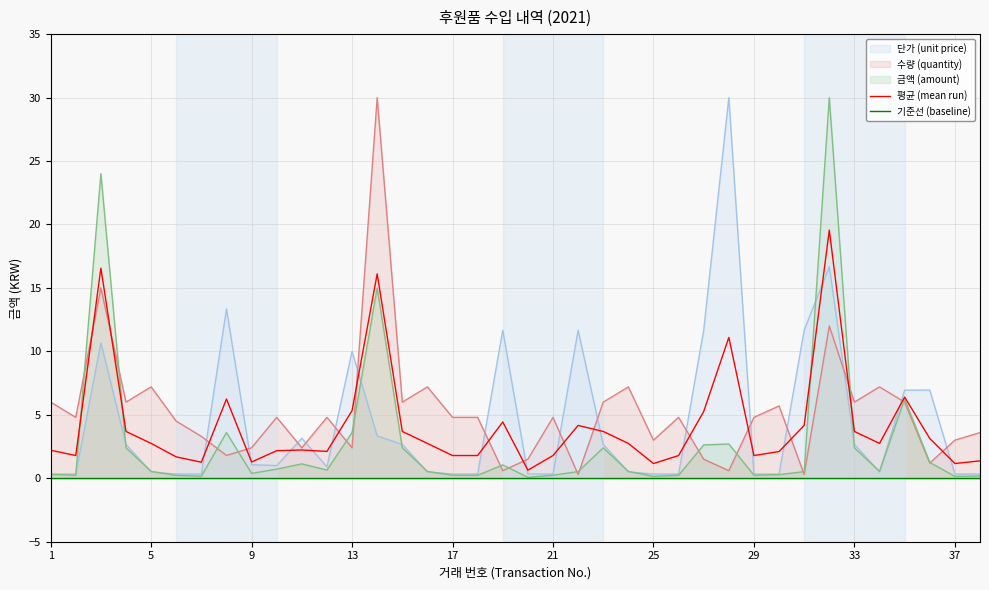

What is the sum of all 수량 (quantity) values?

198.3